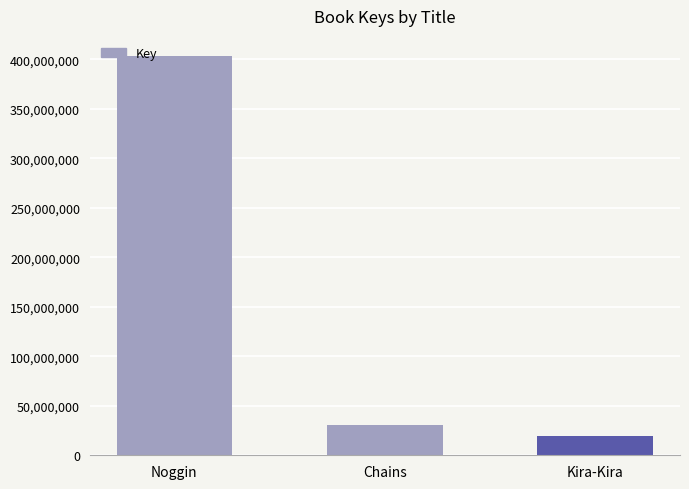

What is the smallest value displayed?

19010668